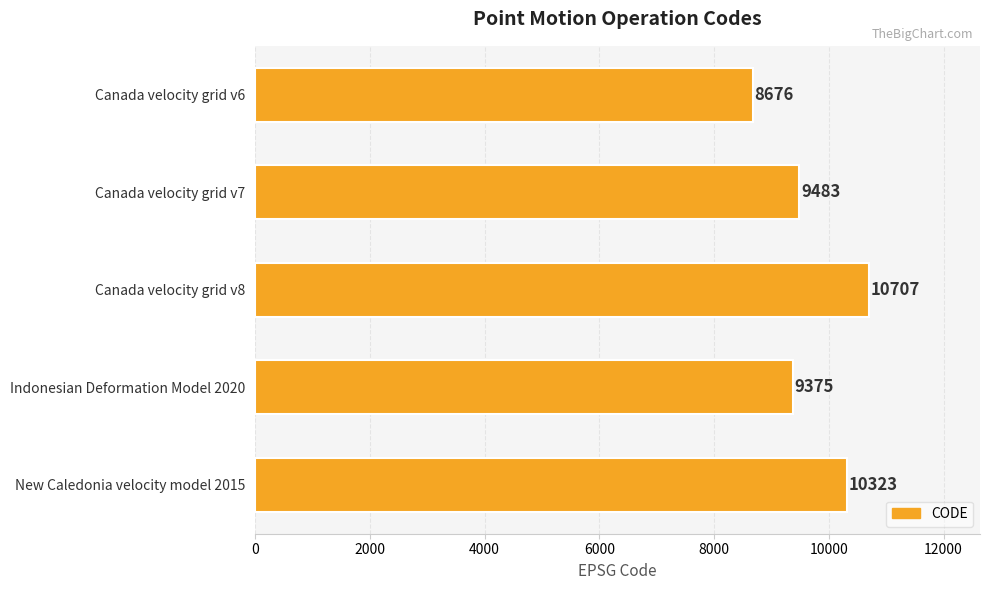

At which label is the value closest to 9691?

Canada velocity grid v7